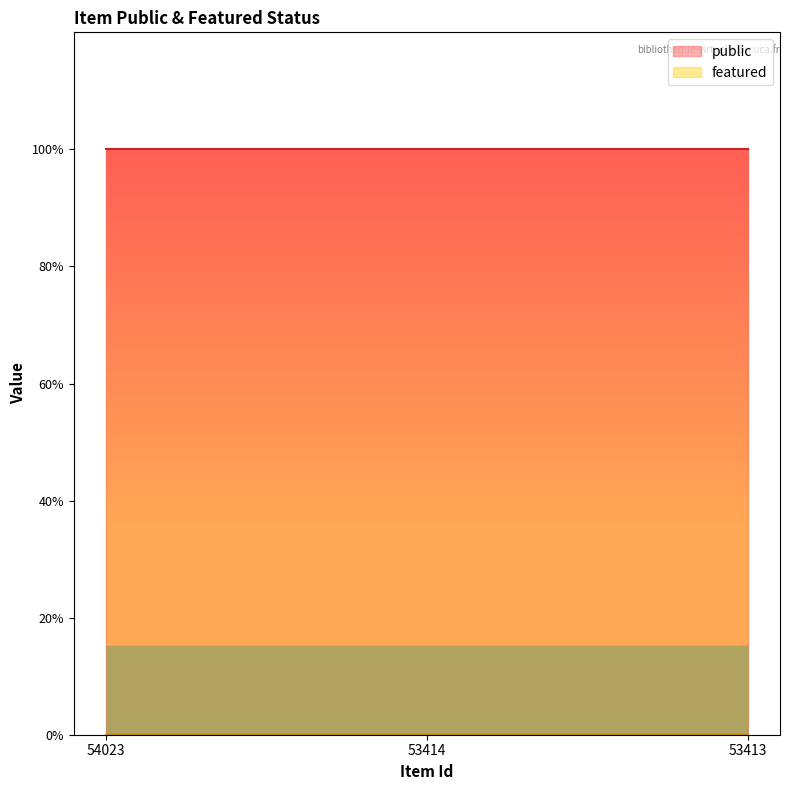

At 54023, list the series in order from smallest to largest.

featured, public